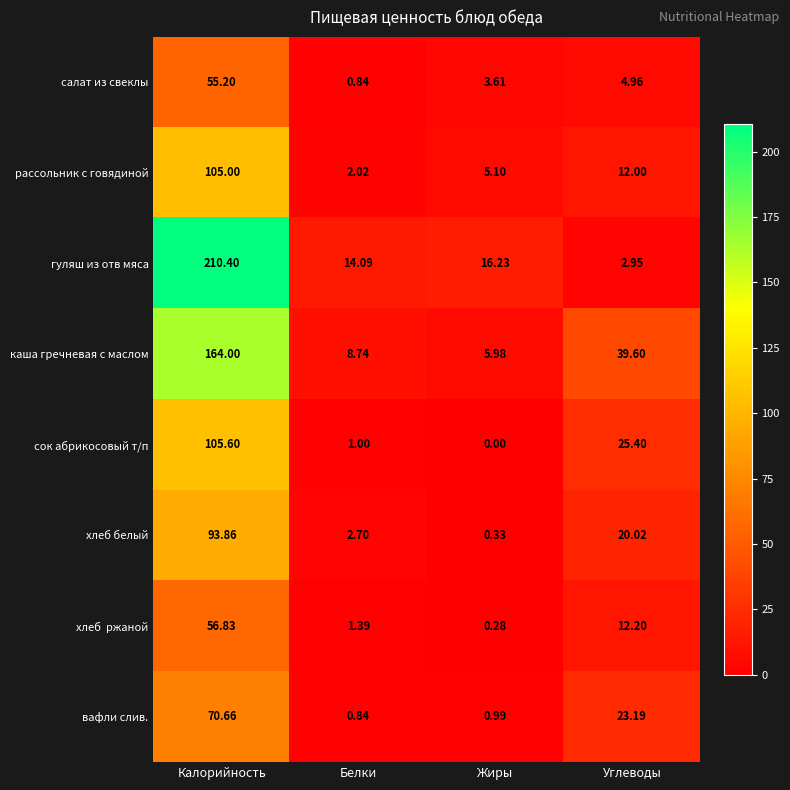

Where does the вафли слив. series first go above 23?

Калорийность